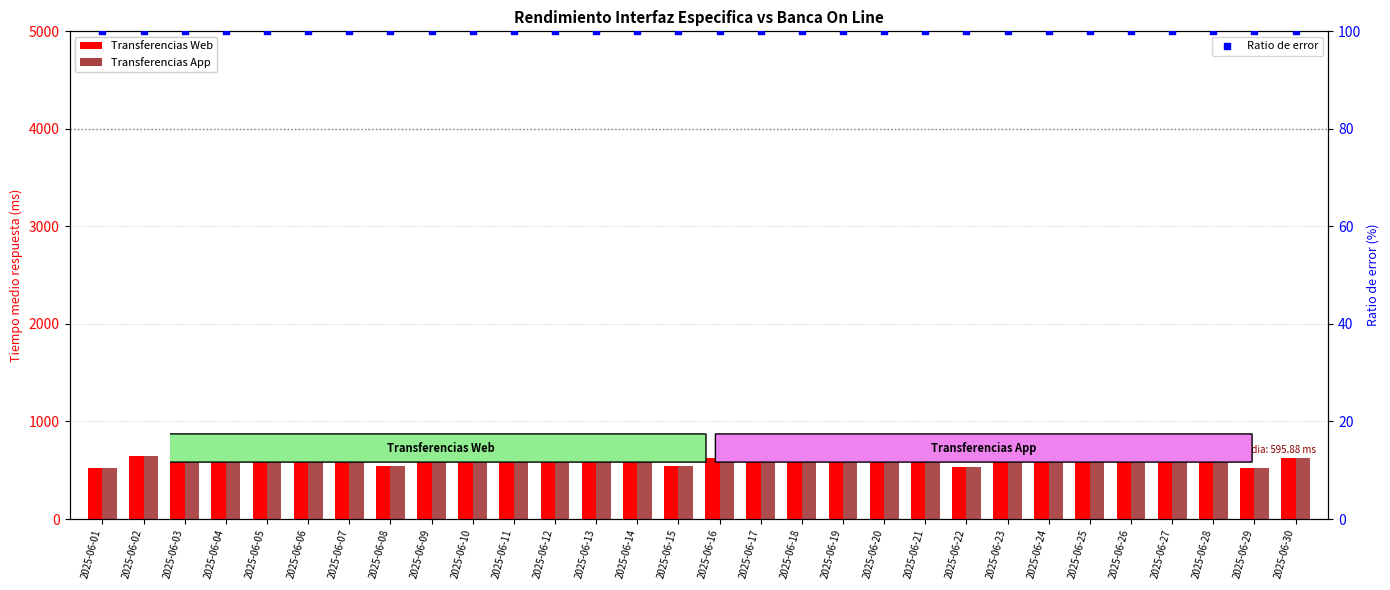

Which series has the largest Y range (max minus min)?

Transferencias Web